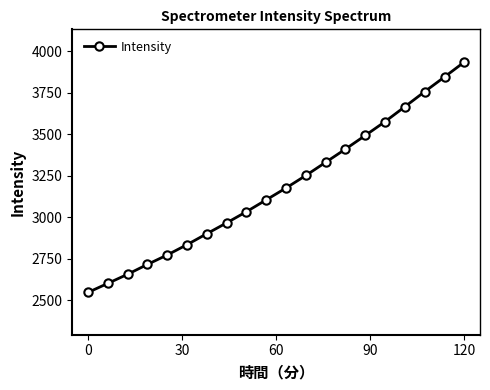

What is the minimum value shown in the chart?

2546.4